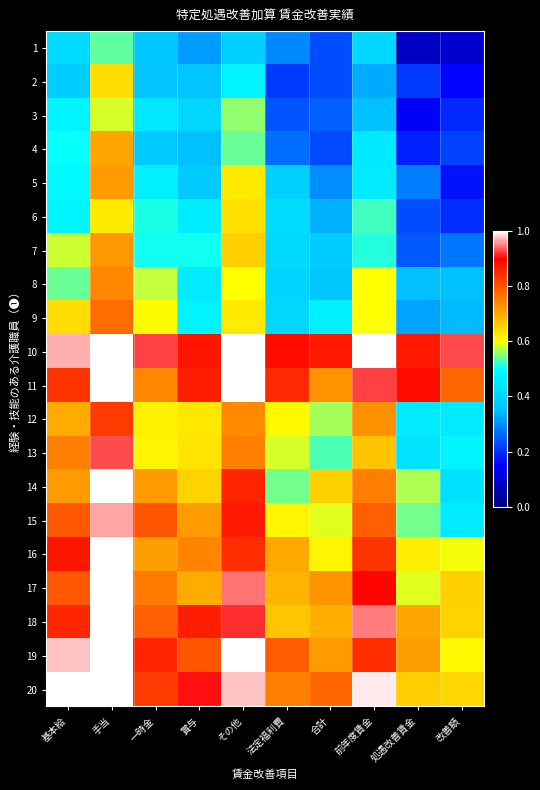

Which series has the largest total across all categories?

10